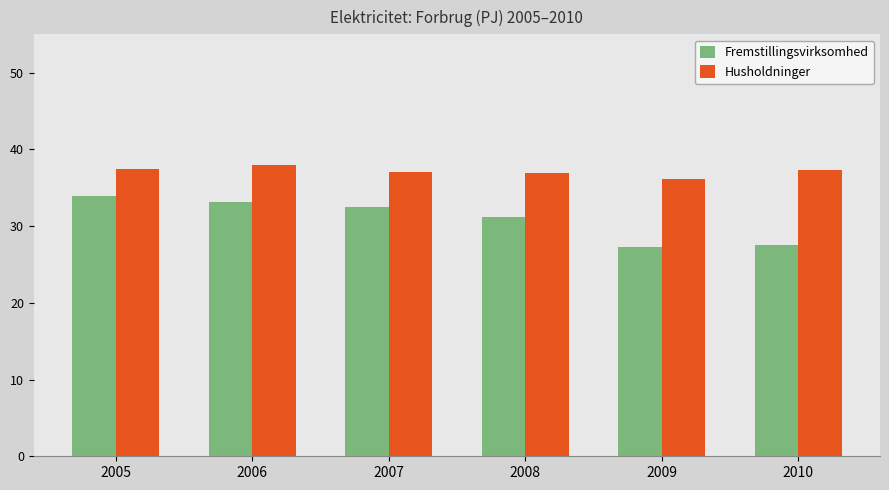

What is the average value of the Husholdninger series?

37.1